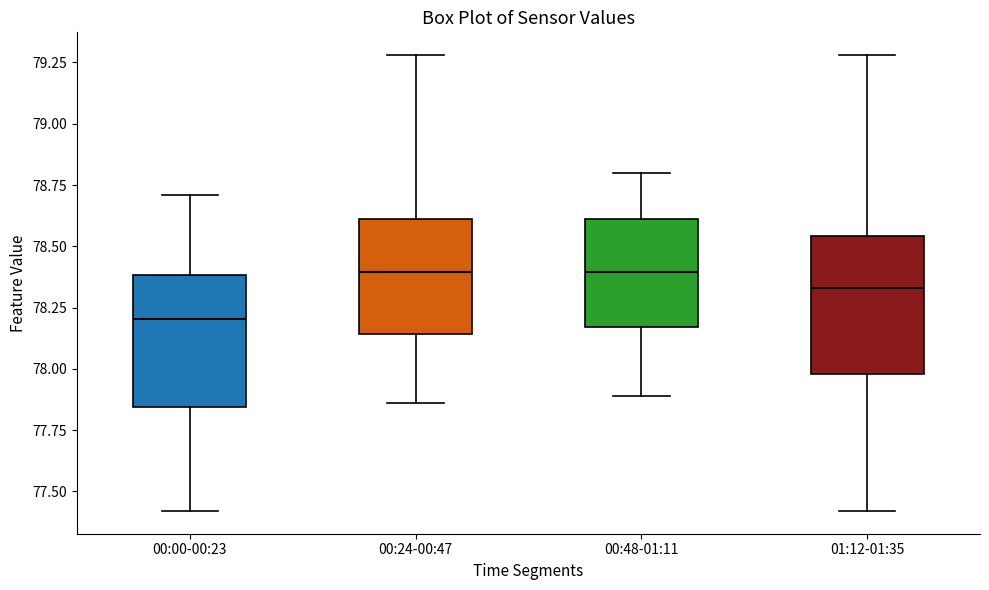

Where does the upper whisker of the box for 01:12-01:35 end on the y-axis? The values are not printed on the chart, so give them approximately, as read against the axis.

79.30